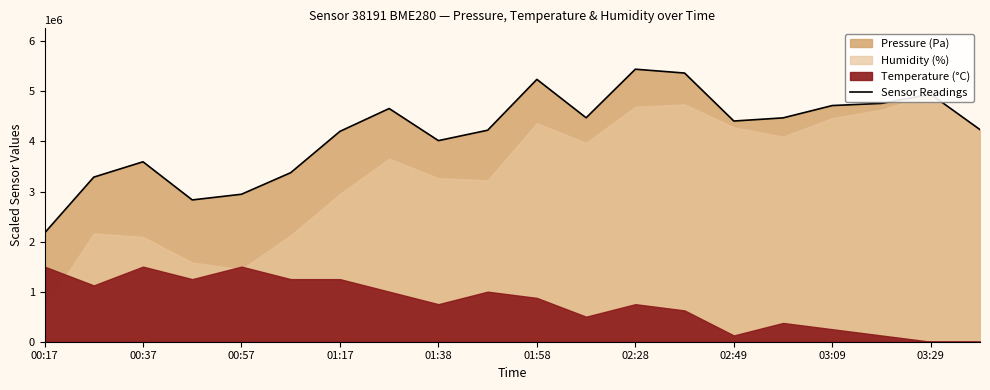

What is the difference between the maximum and second lowest values?

2610887.4